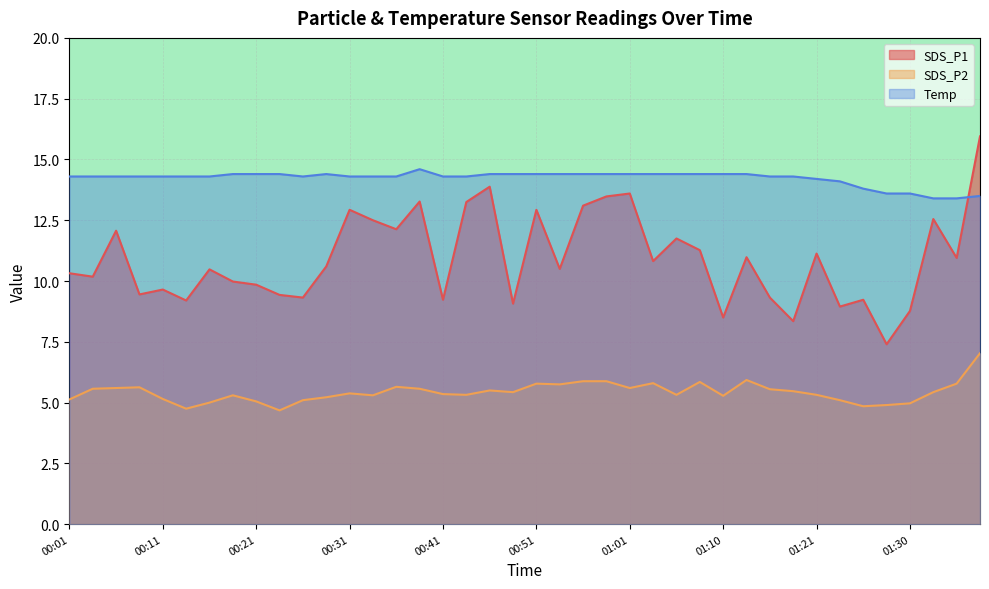

Is it true that SDS_P2 equals 9.2 at 00:38?

False